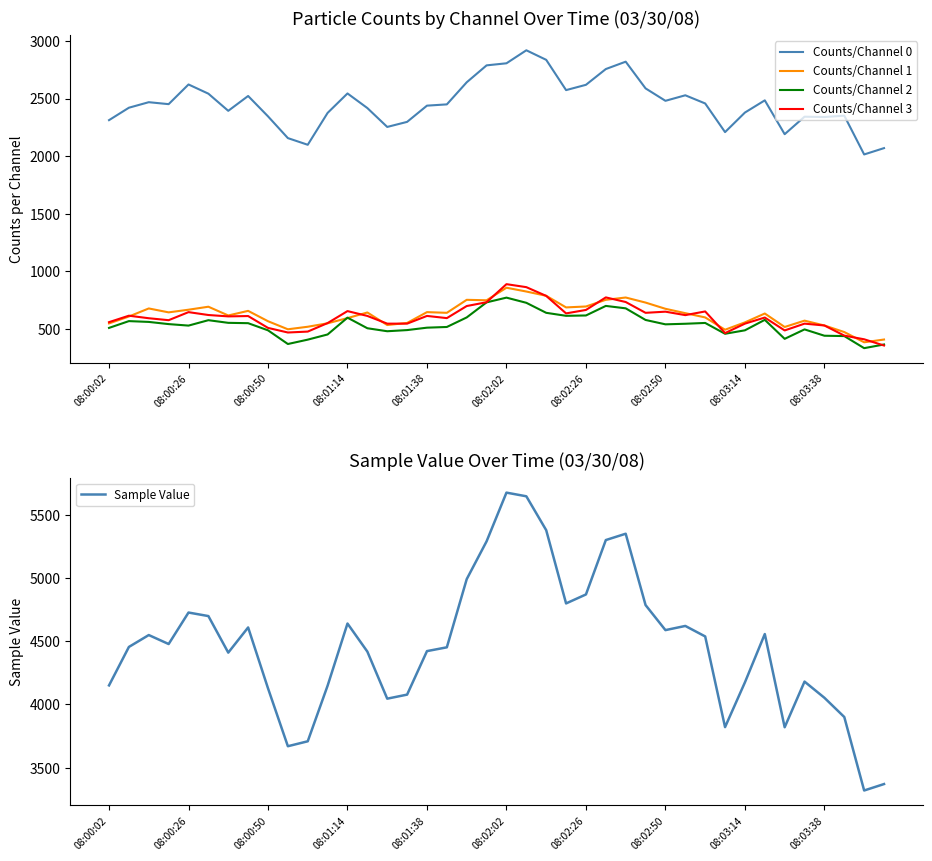

At how many categories does at least one series exceed 2673?

40